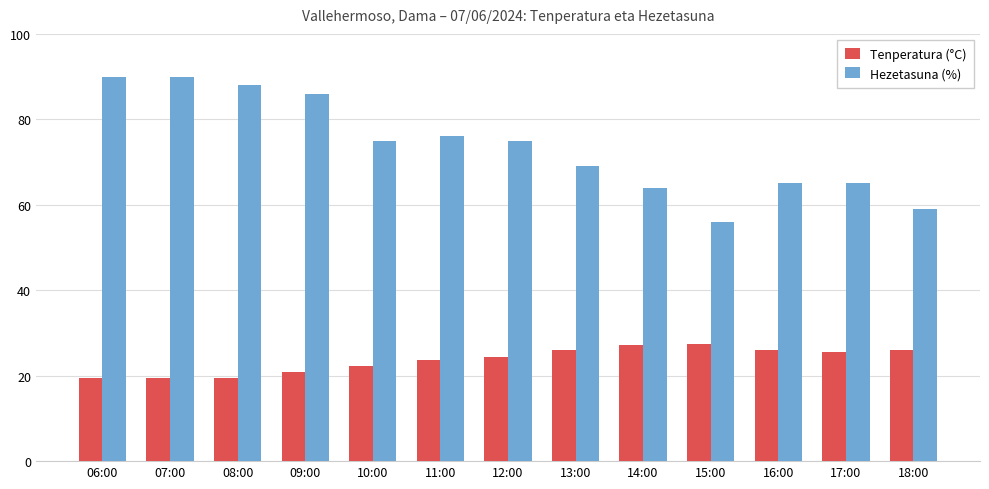

True or false: Hezetasuna (%) has a value of 56.0 at 15:00.

True